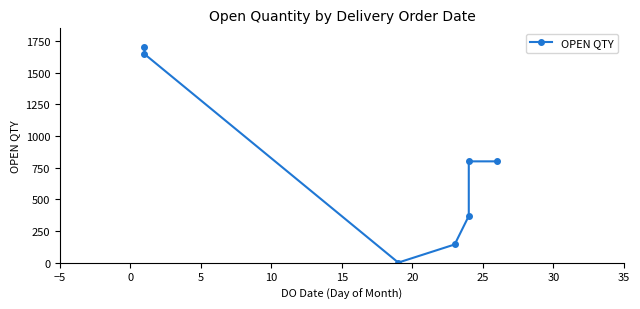

What is the greatest value displayed?

1700